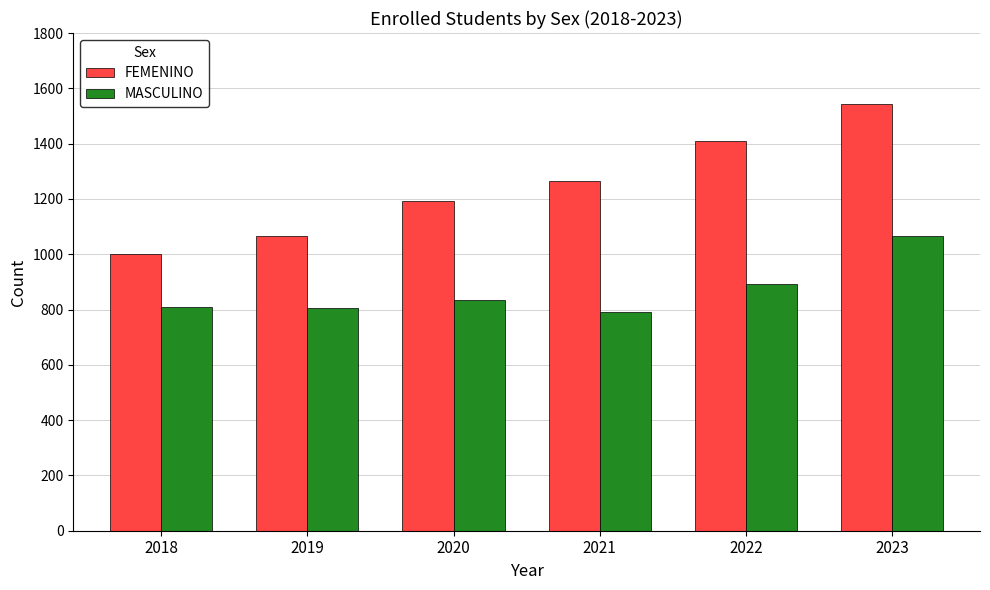

At how many categories does at least one series exceed 962?

6